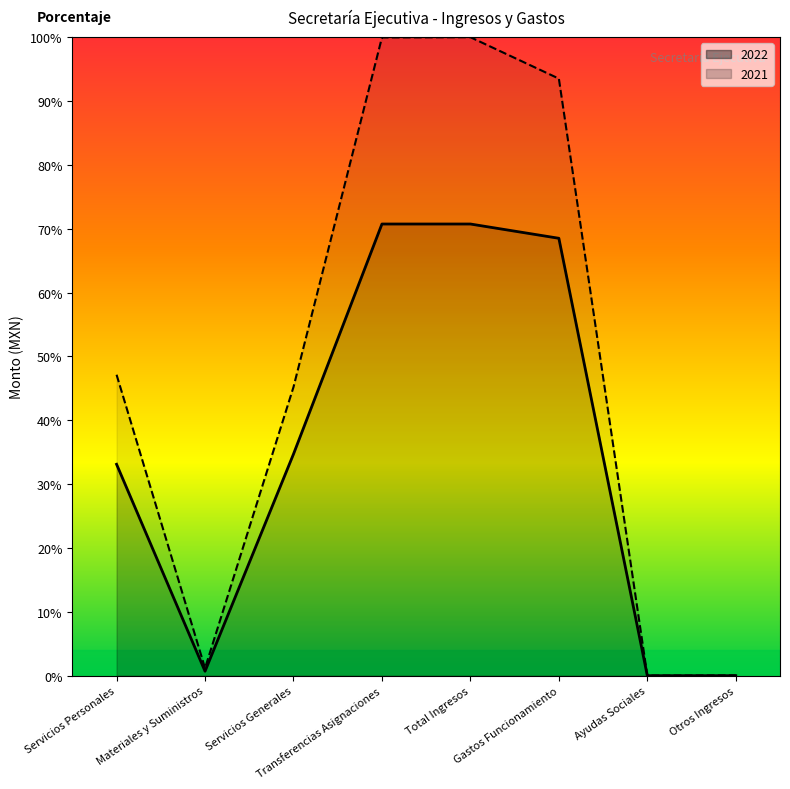

What is the spread (max minus min) of values at Servicios Generales?

10.5